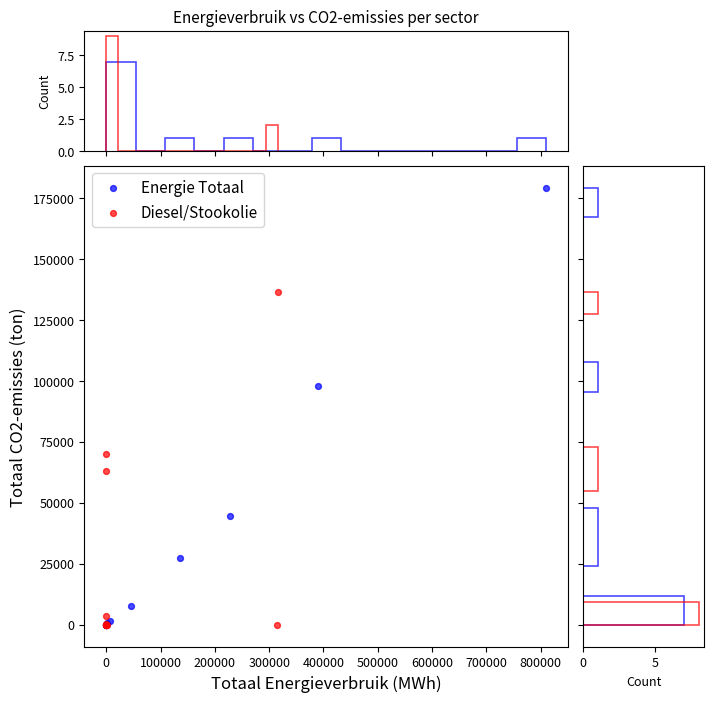

Which series contains the highest Y value?

Energie Totaal